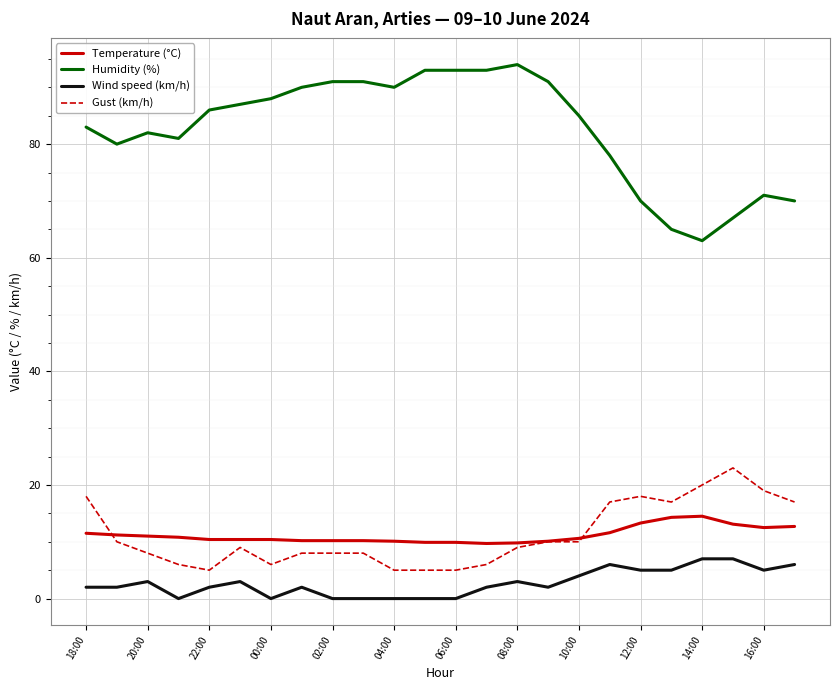

True or false: Humidity (%) and Wind speed (km/h) intersect in this chart.

False